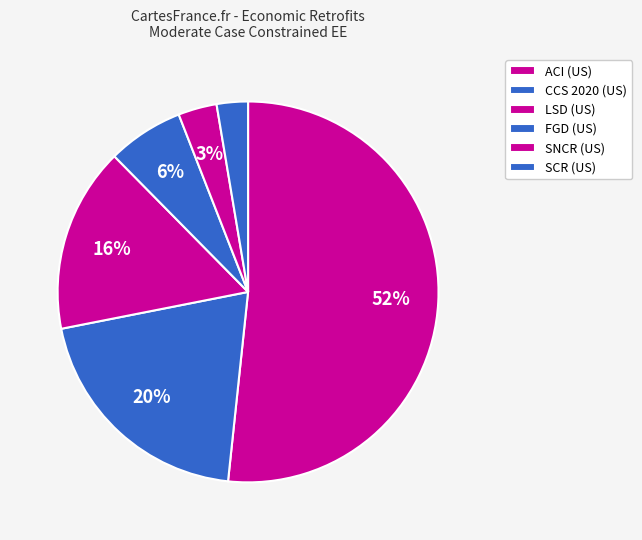

True or false: SNCR (US) accounts for 3% of the total.

True